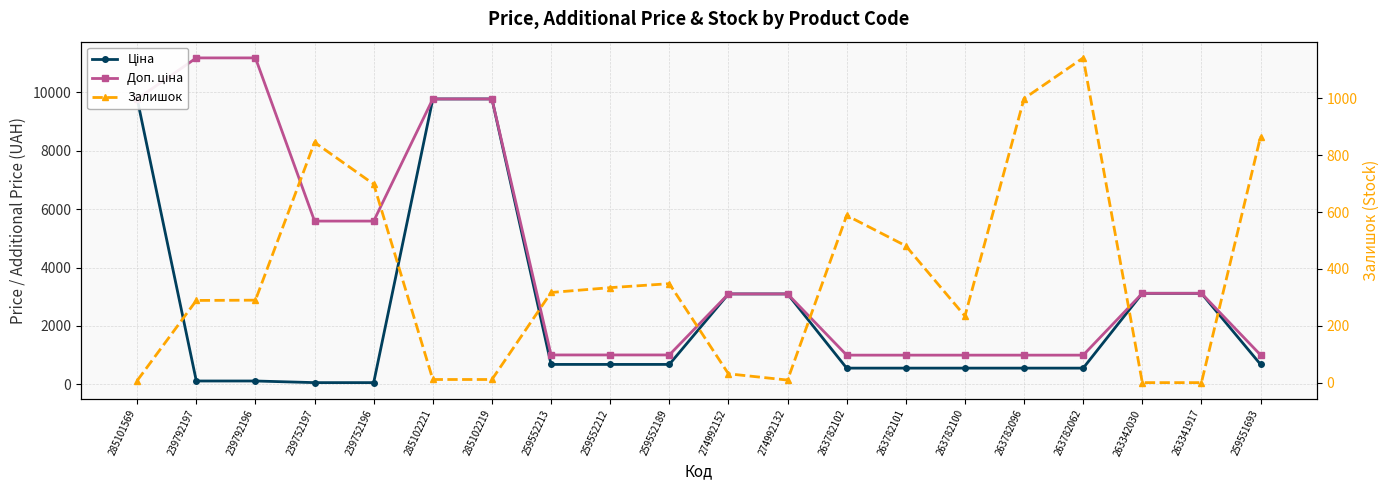

Which series ends up on top after the final intersection of Доп. ціна and Ціна?

Доп. ціна